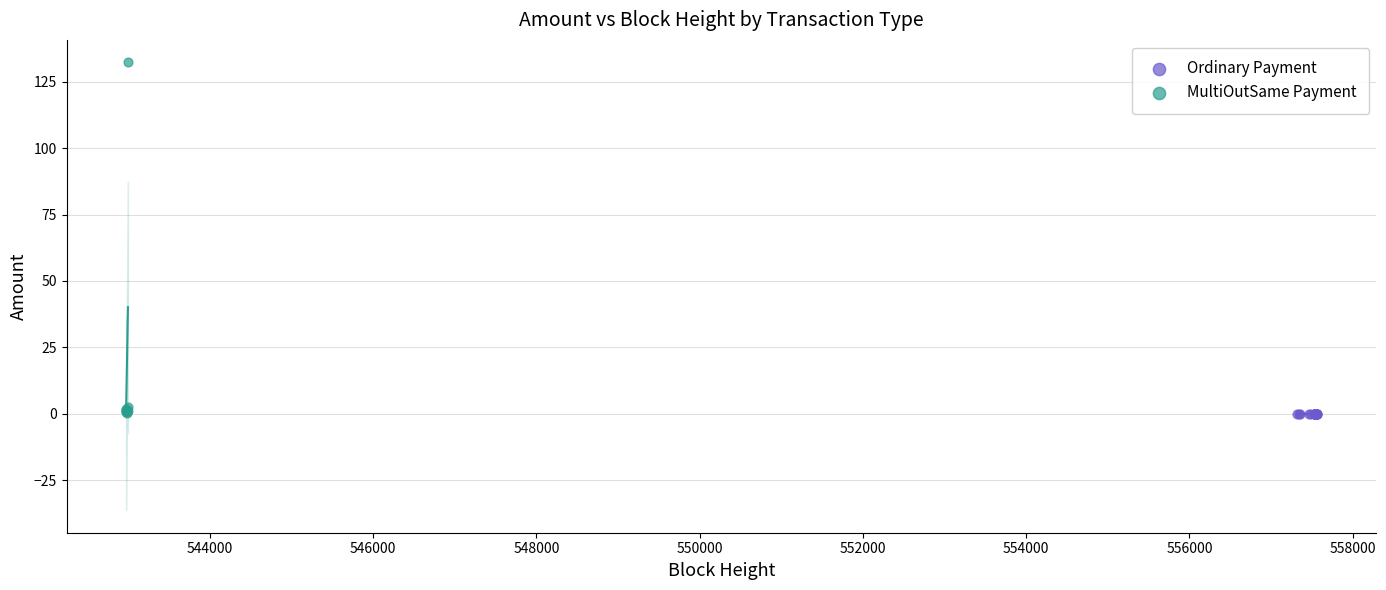

Which series reaches the maximum Y coordinate?

MultiOutSame Payment